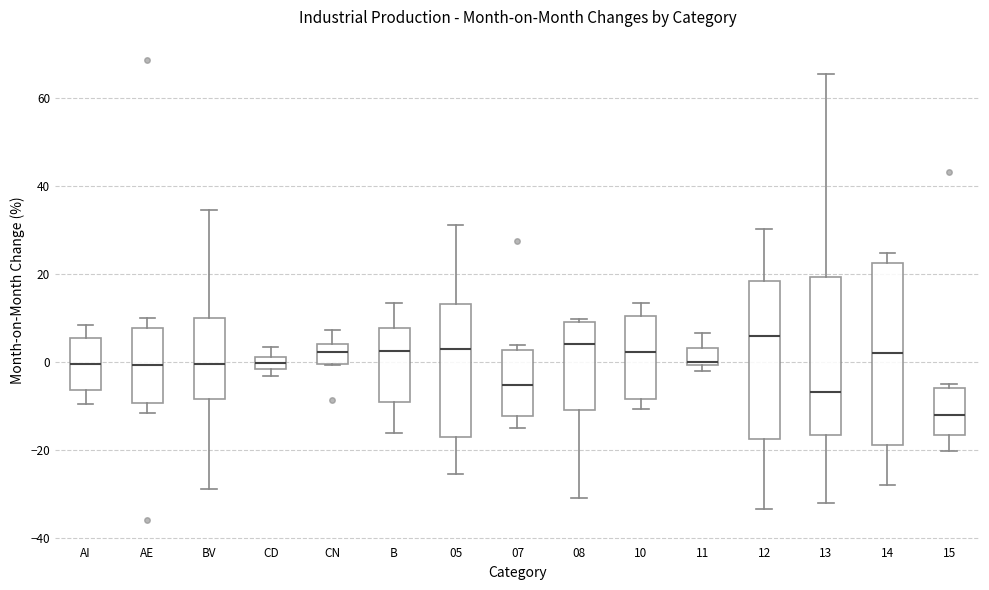

Which box's median line is the lowest?

15